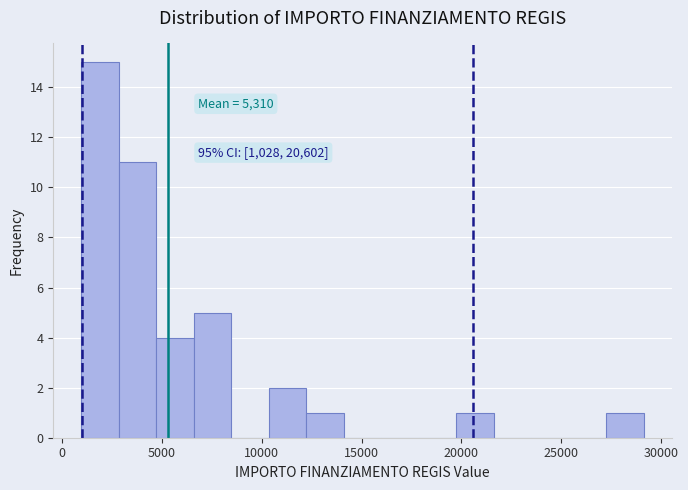

Read against the x-axis, roughly where is the centre of the tallest bar?

2000